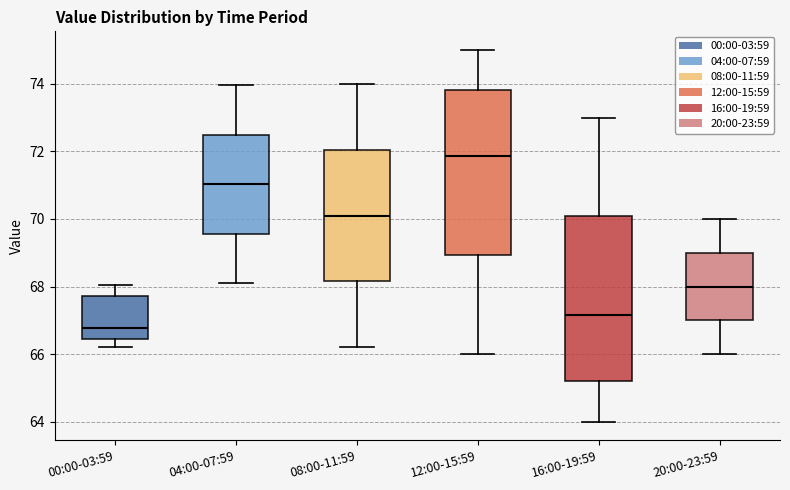

Reading left to right, read every box against the y-axis: the position of its median line, the range the box covers, and the ends of its whiskers. The values are not printed on the chart, so give them approximately, as read against the axis.

00:00-03:59: median 66.8, box 66.4 to 67.8, whiskers 66.2 to 68.0
04:00-07:59: median 71.0, box 69.6 to 72.4, whiskers 68.2 to 74.0
08:00-11:59: median 70.2, box 68.2 to 72.0, whiskers 66.2 to 74.0
12:00-15:59: median 71.8, box 69.0 to 73.8, whiskers 66.0 to 75.0
16:00-19:59: median 67.2, box 65.2 to 70.0, whiskers 64.0 to 73.0
20:00-23:59: median 68.0, box 67.0 to 69.0, whiskers 66.0 to 70.0